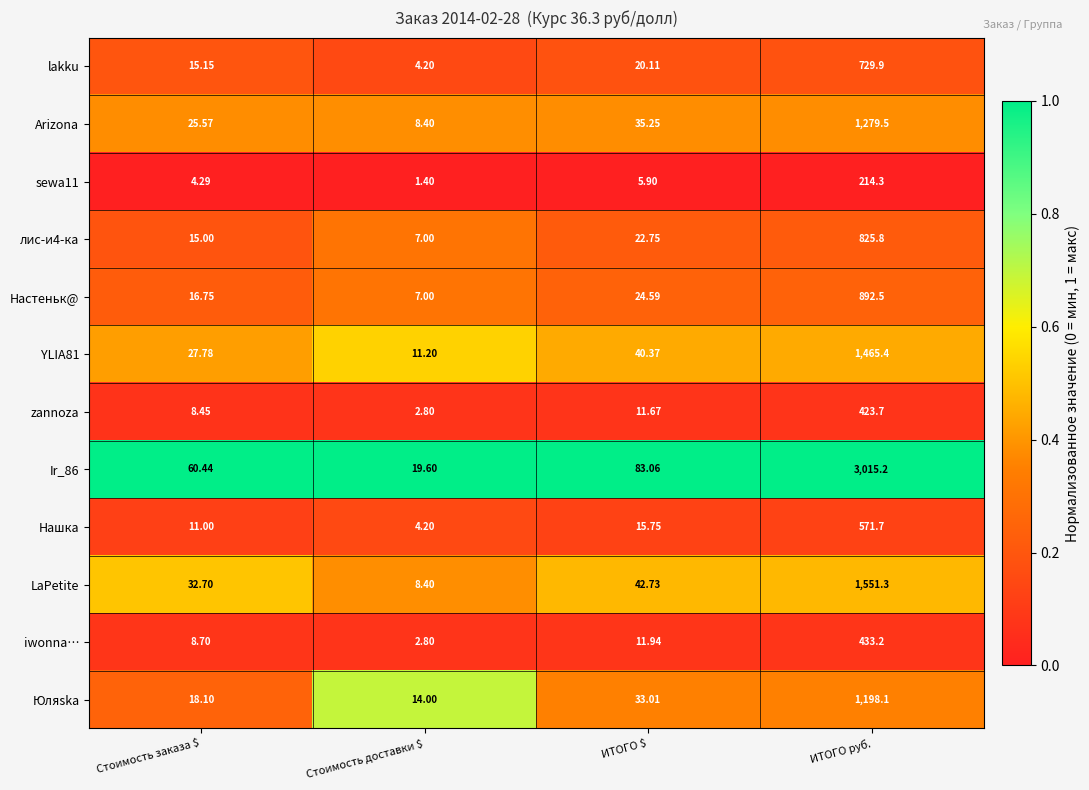

At which label does iwonna… reach its peak?

ИТОГО руб.